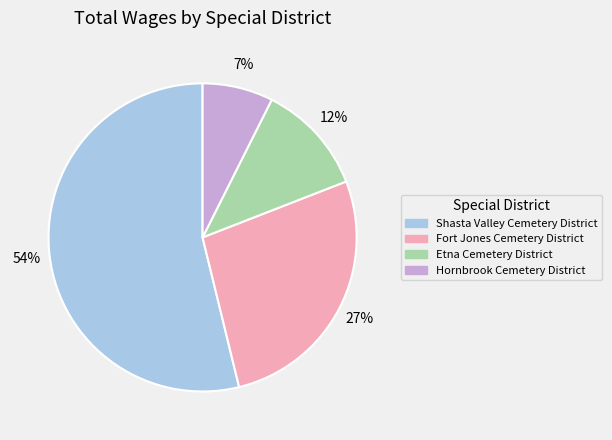

Does any single category account for the majority?

Yes